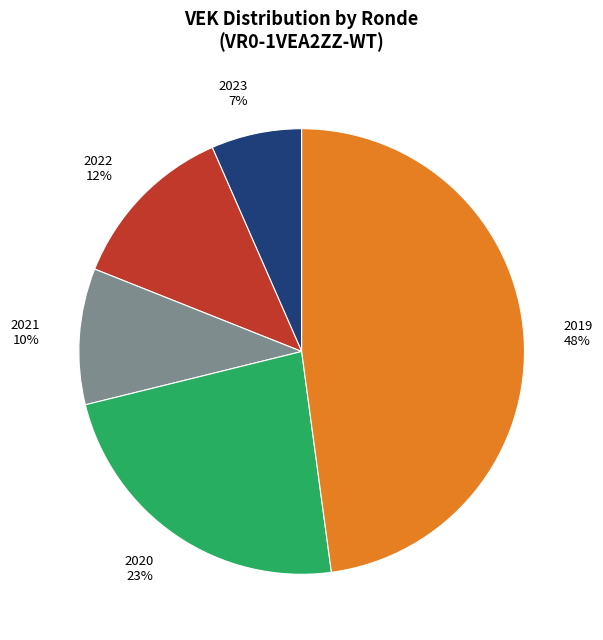

Count the number of slices in the pie.

5